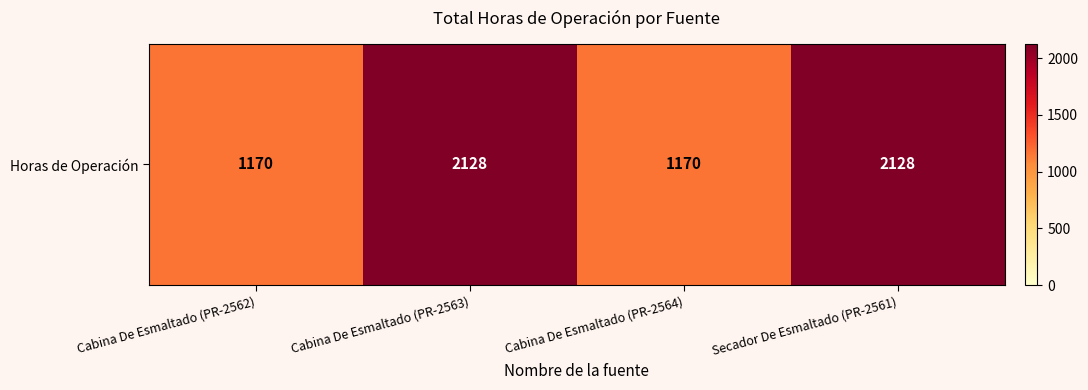

The chart shows a value of 2128 at Secador De Esmaltado (PR-2561). True or false?

True